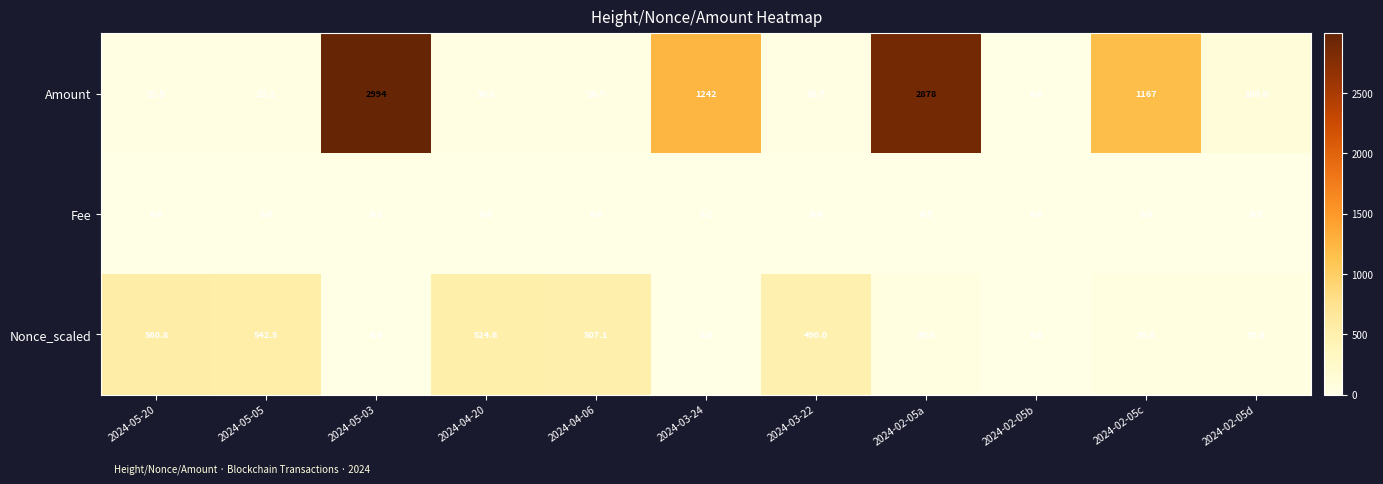

Is it true that Amount equals 2994.0 at 2024-05-03?

True